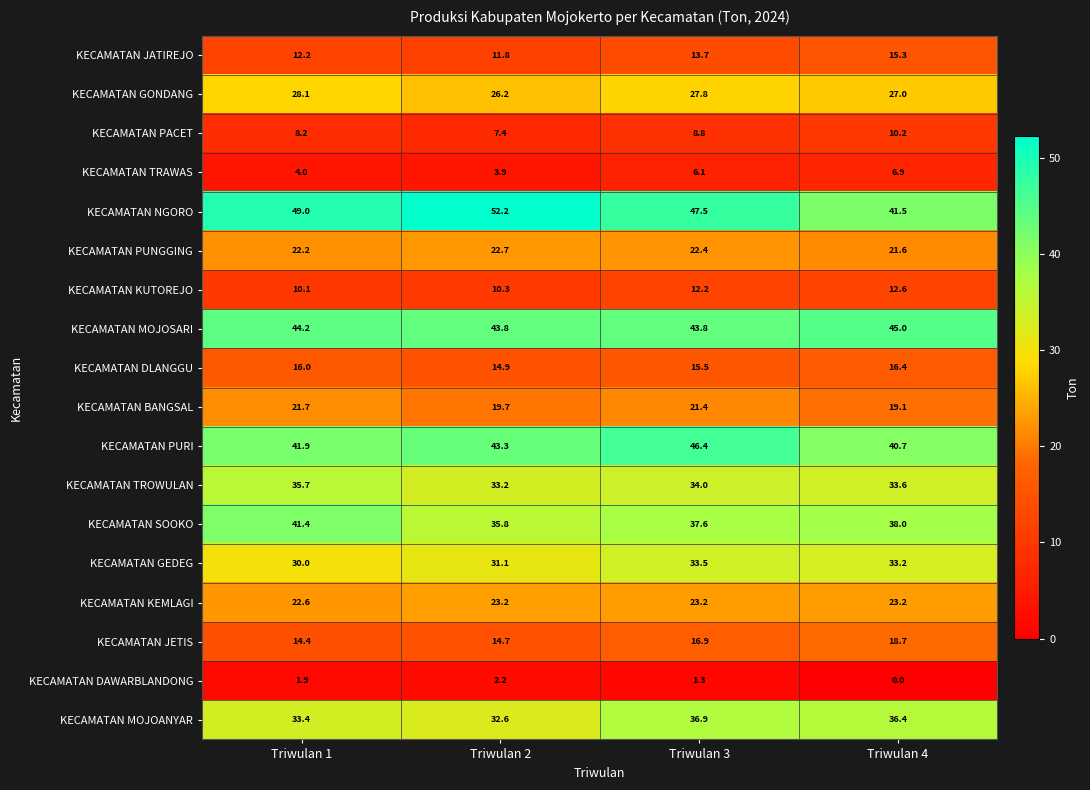

What is the difference between the maximum and second lowest values in the KECAMATAN JATIREJO series?

3.1